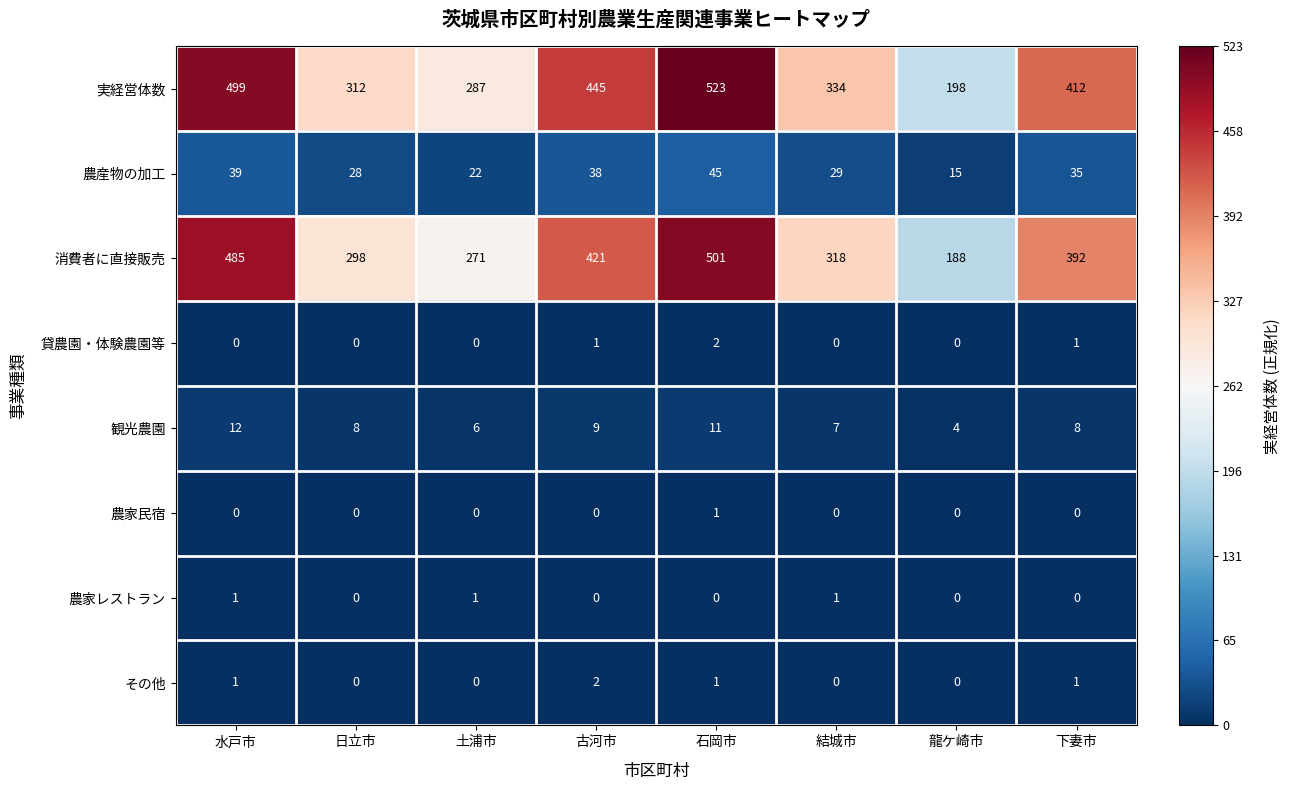

Which category has the highest value in the 観光農園 series?

水戸市